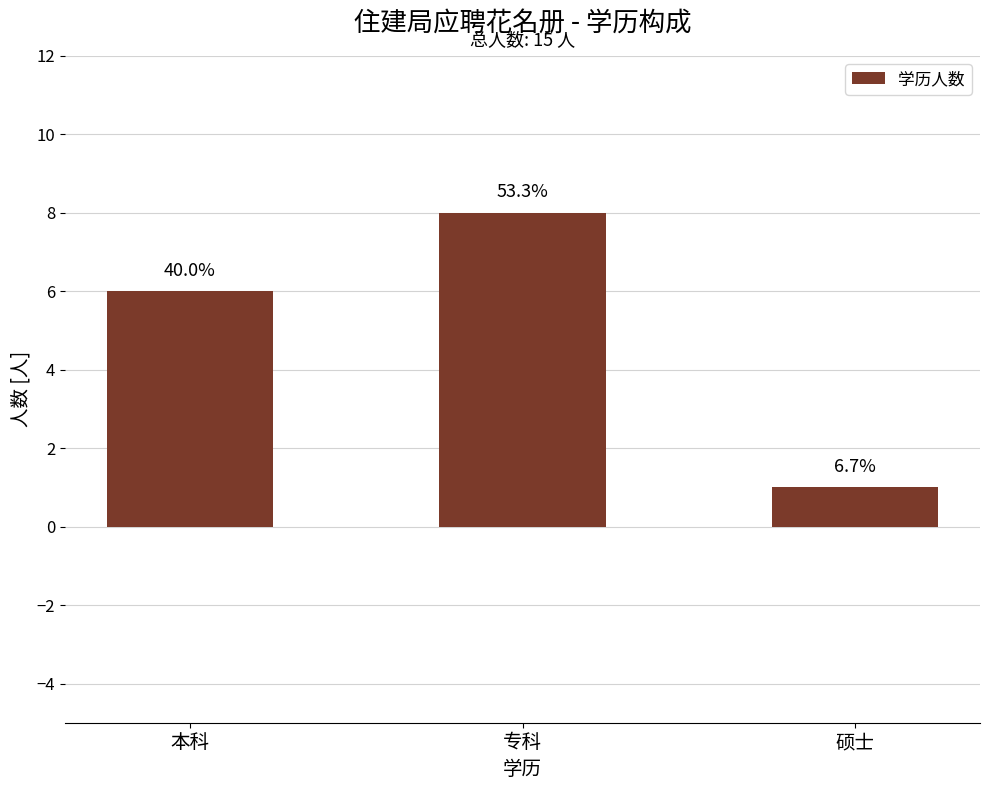

What is the minimum value shown in the chart?

1